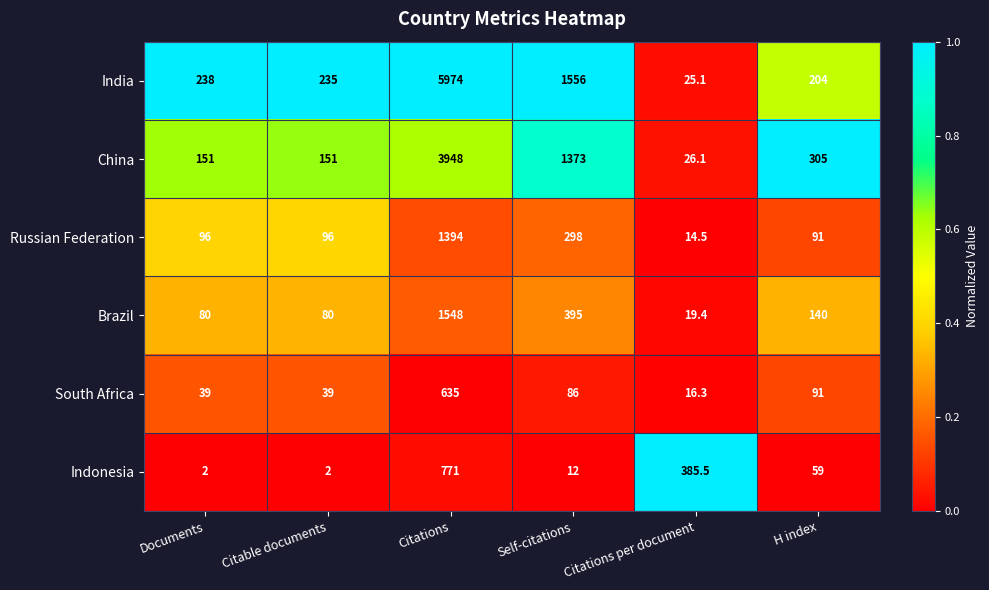

What is the sum of all Brazil values?

2262.4